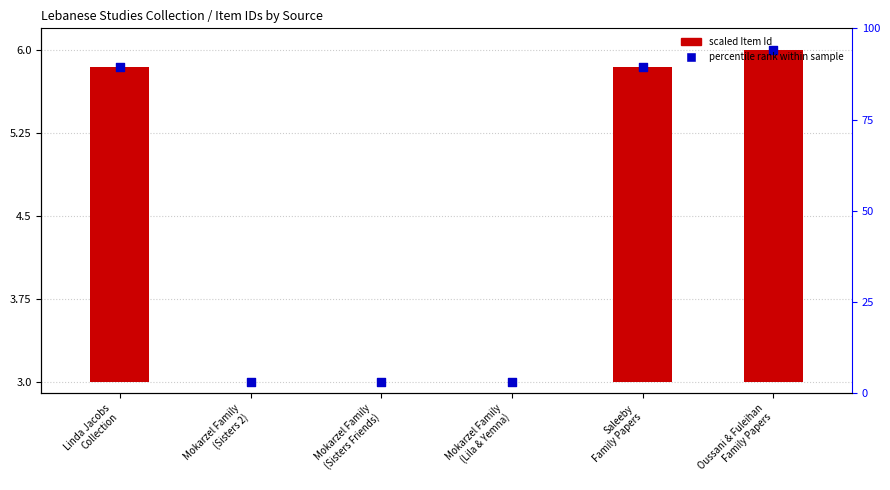

What is the total value across all series at Mokarzel Family
(Sisters 2)?

3.0